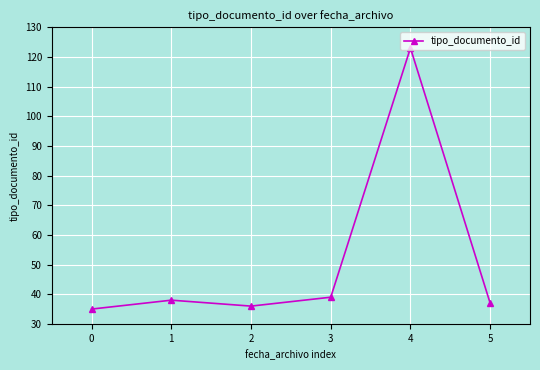

List the labels in order of value, smallest first.

0, 2, 5, 1, 3, 4